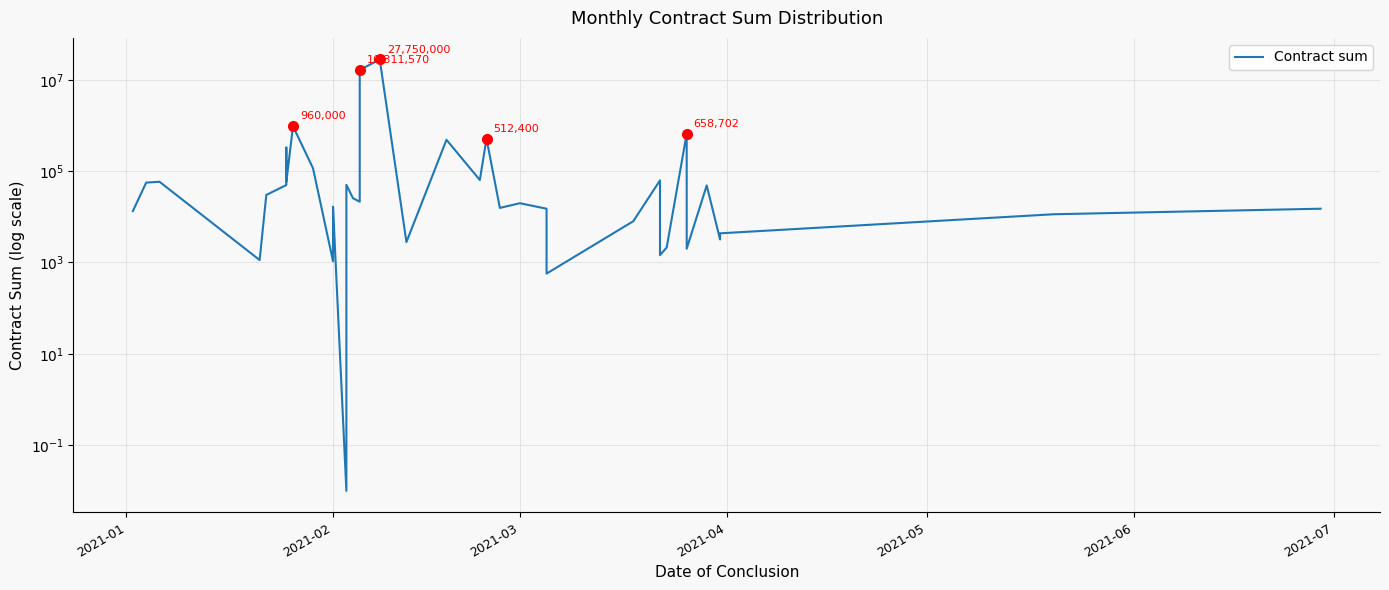

True or false: there are more than 2 points higher than both neighbors.

True